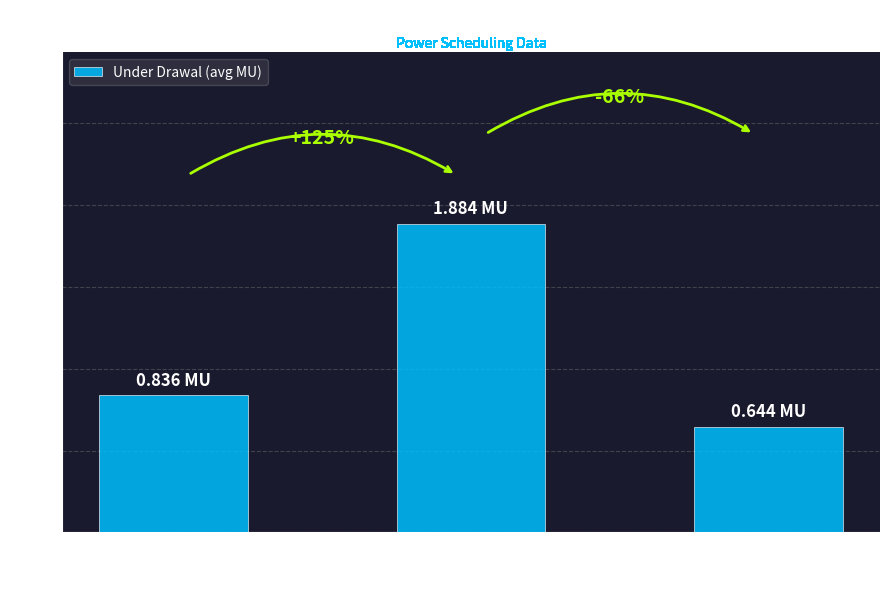

Rank the categories by value from lowest to highest.

Blocks 27–40
(avg Under Drawal), Blocks 1–13
(avg Under Drawal), Blocks 14–26
(avg Under Drawal)